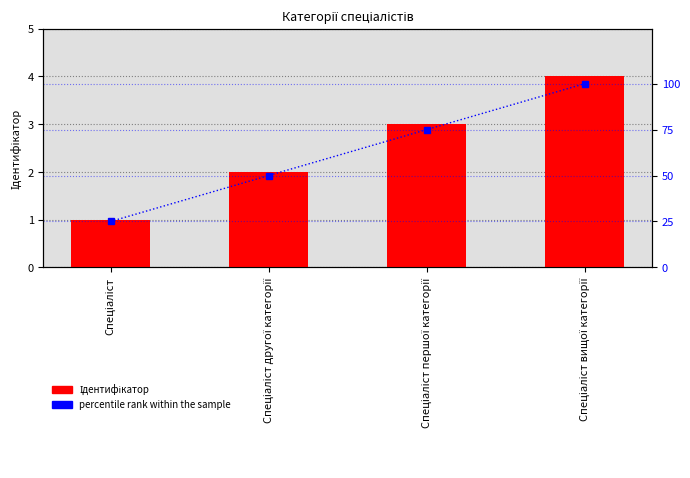

Which series has the largest range (max minus min)?

percentile rank within the sample